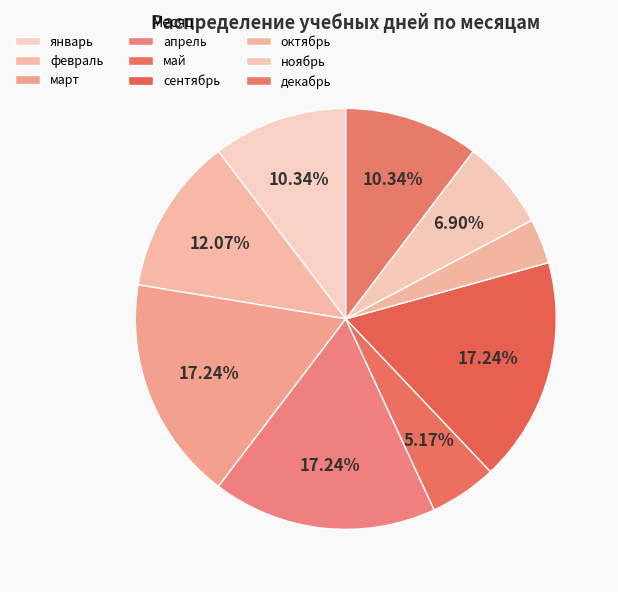

How many segments does this pie chart have?

9